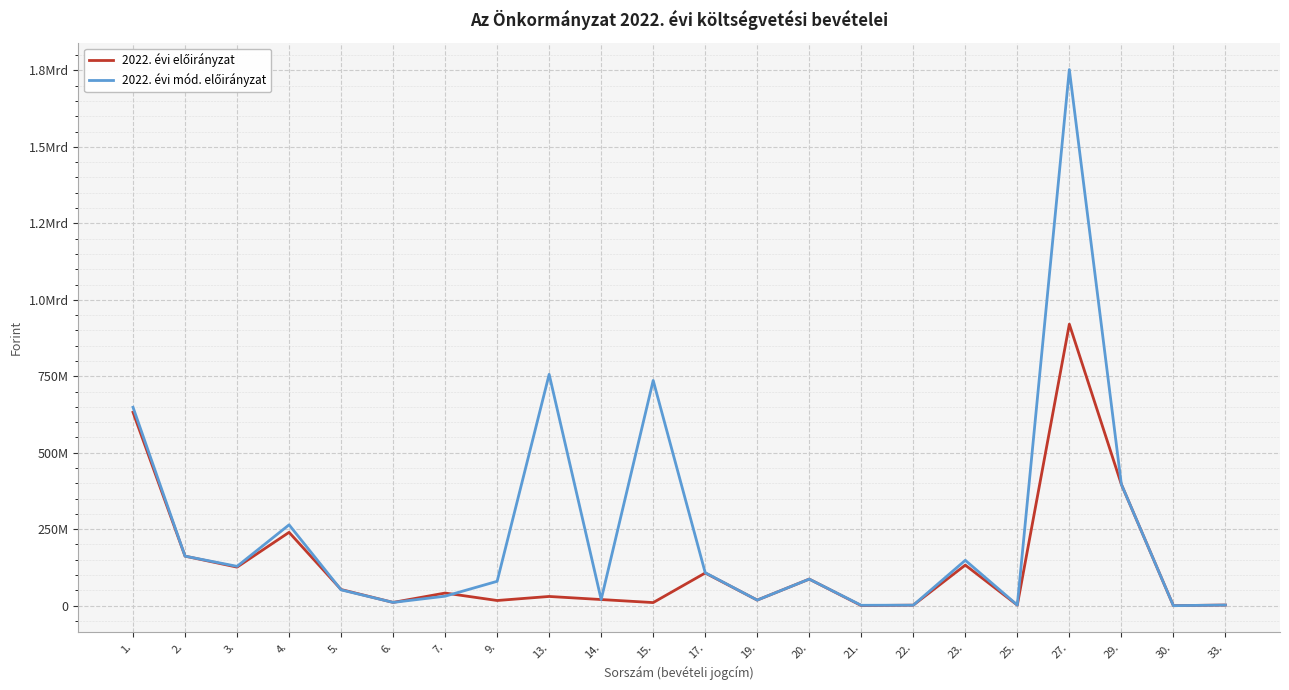

Does the chart display data point markers on the line(s)?

No